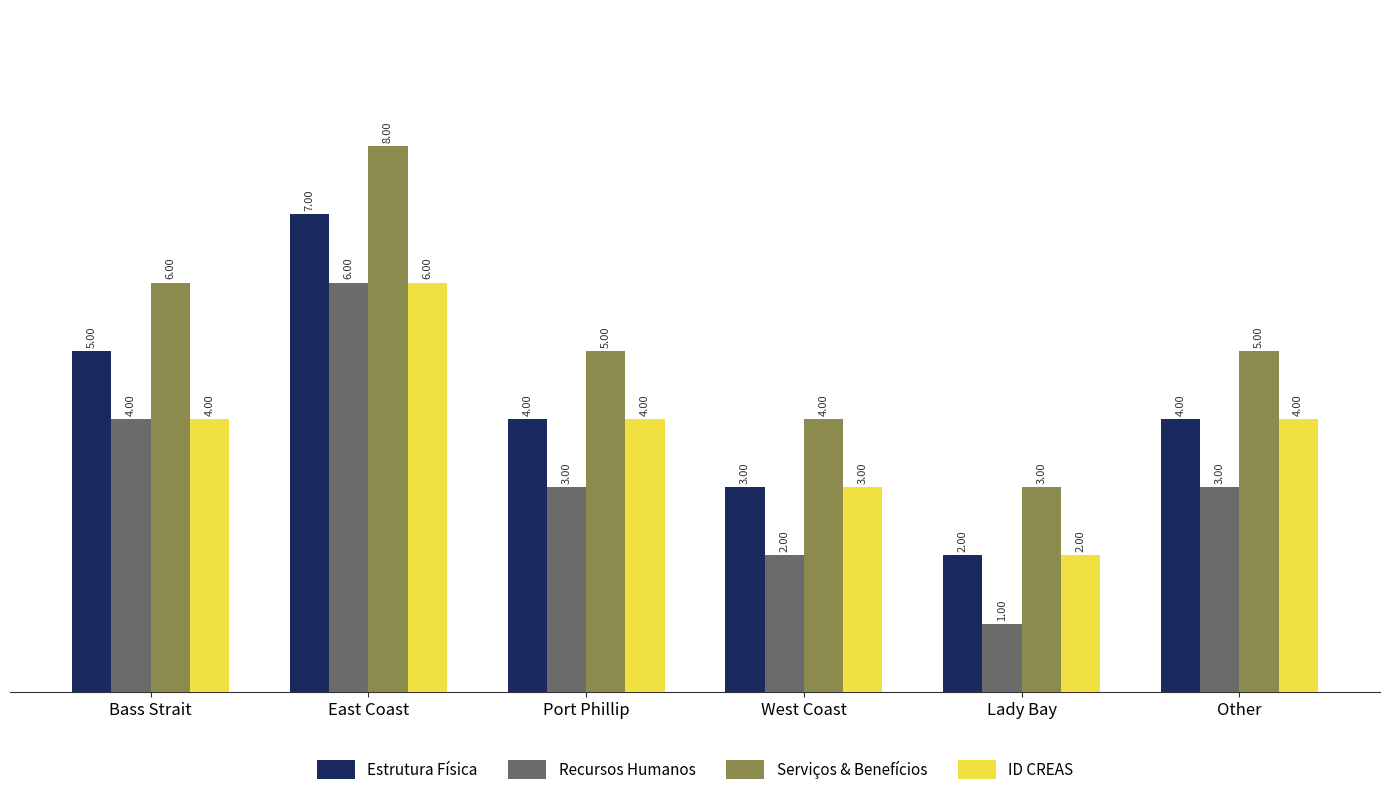

At which category does the chart reach its peak across all series?

East Coast